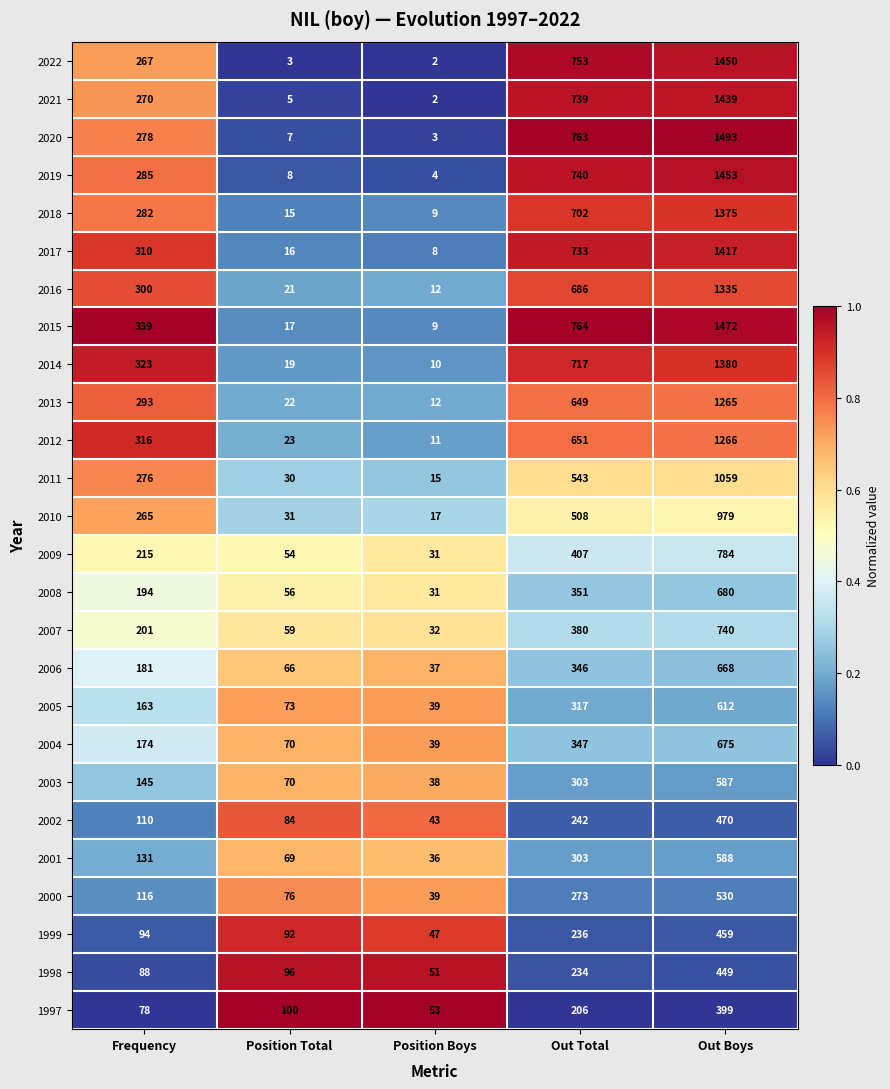

Count the number of data series in this chart.

26